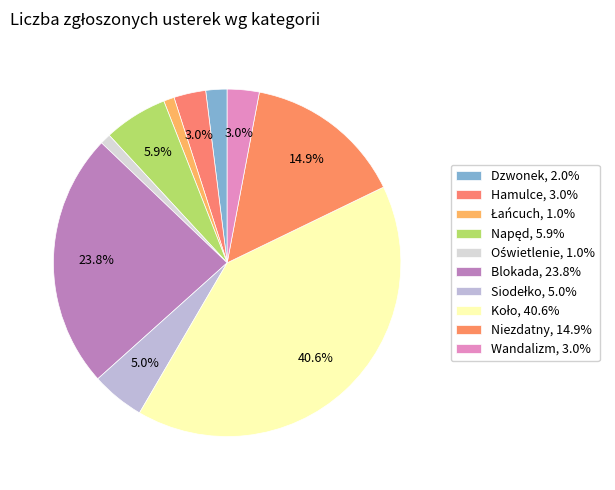

How many segments does this pie chart have?

10